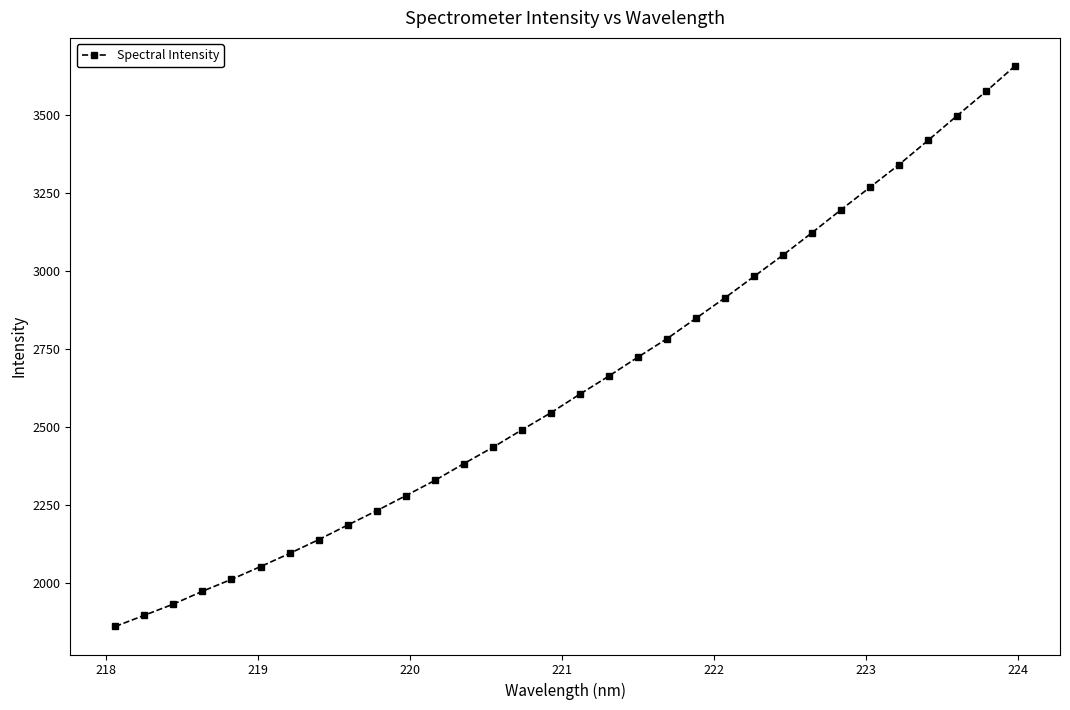

What is the smallest value displayed?

1861.1